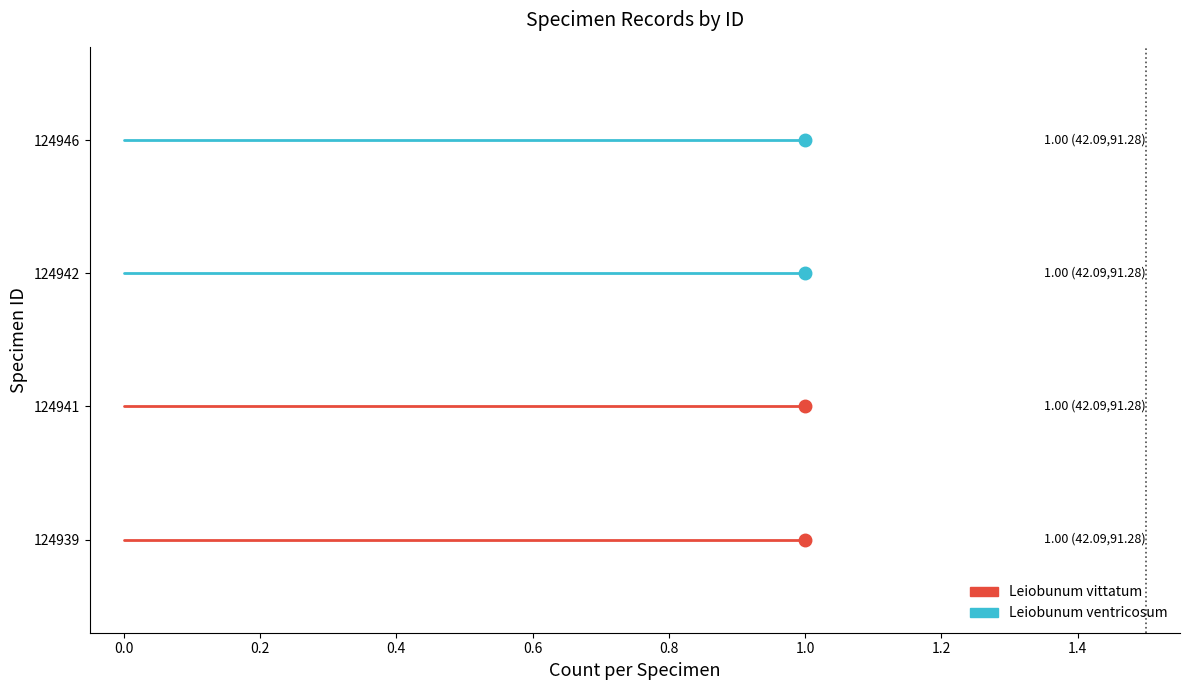

Is the value of Leiobunum ventricosum at 0.0 greater than the value of Leiobunum vittatum at 1.0?

Yes